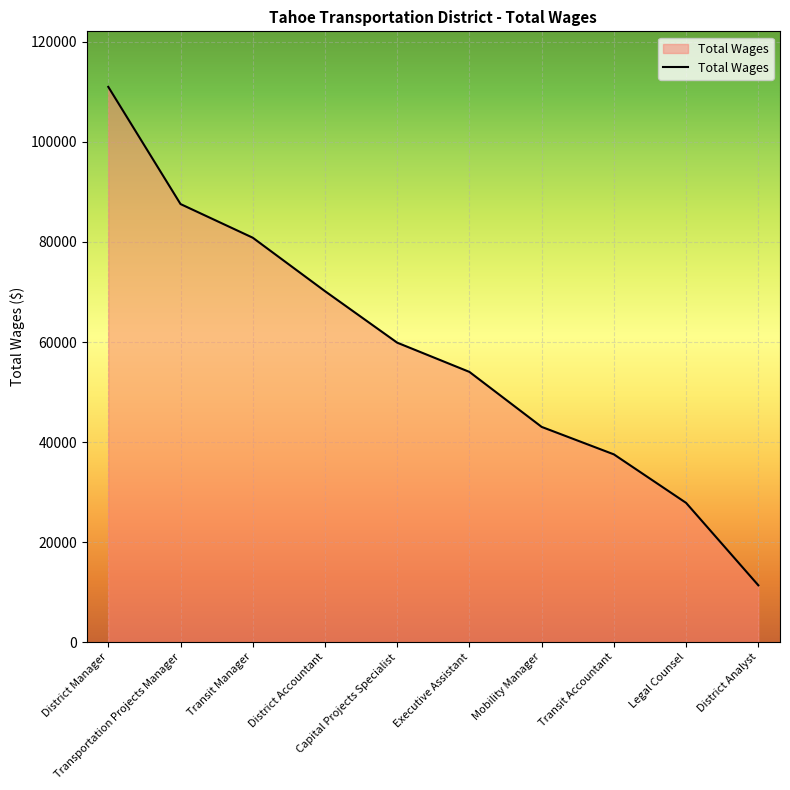

What is the maximum value shown in the chart?

111003